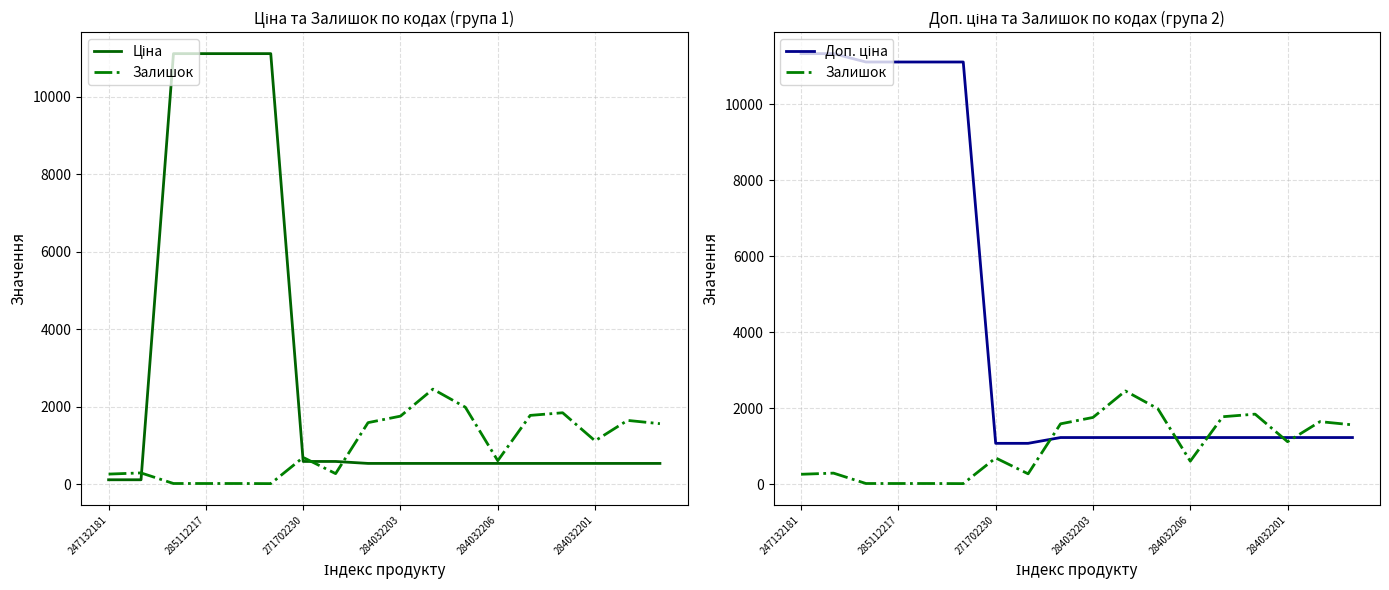

How many interior local peaks does the Залишок series have?

5